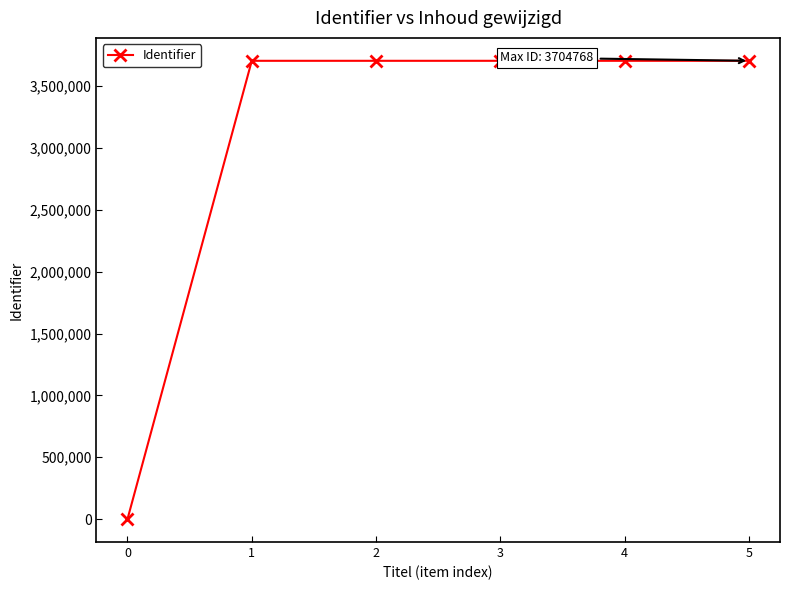

How many values are above zero?

5